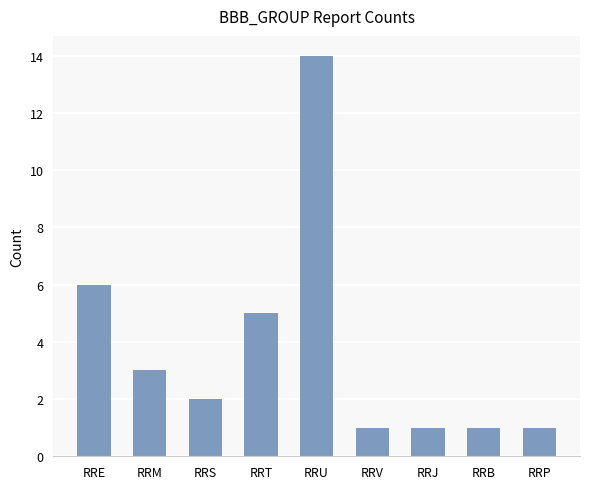

Where is the data nearest to the value 7?

RRE